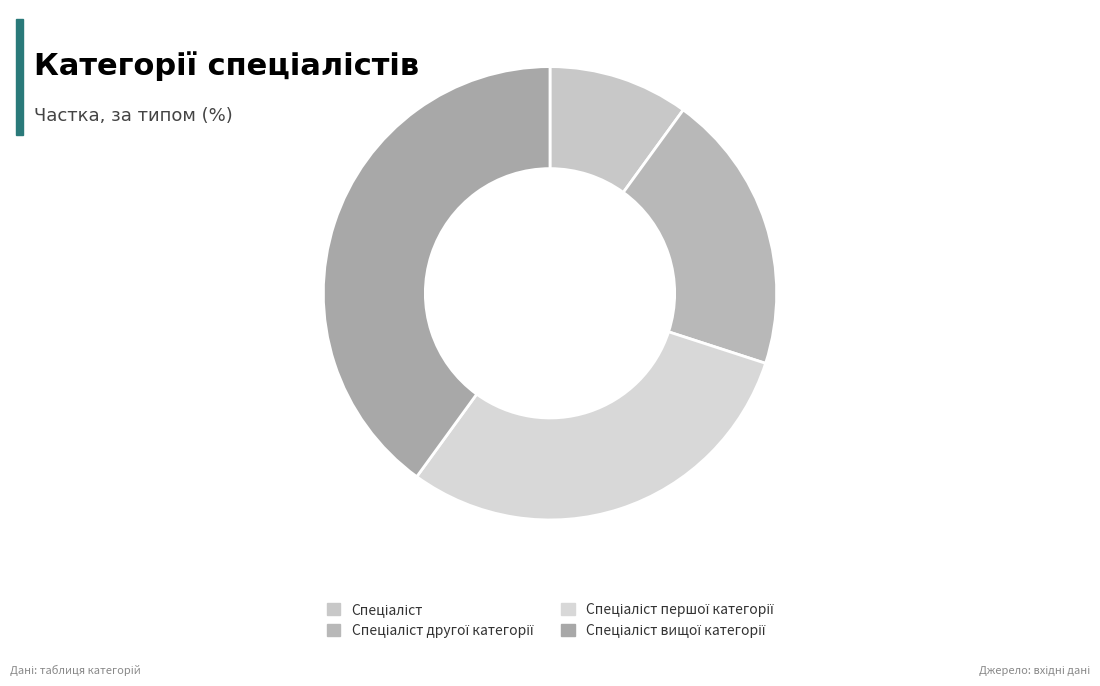

How many slices are in this pie chart?

4